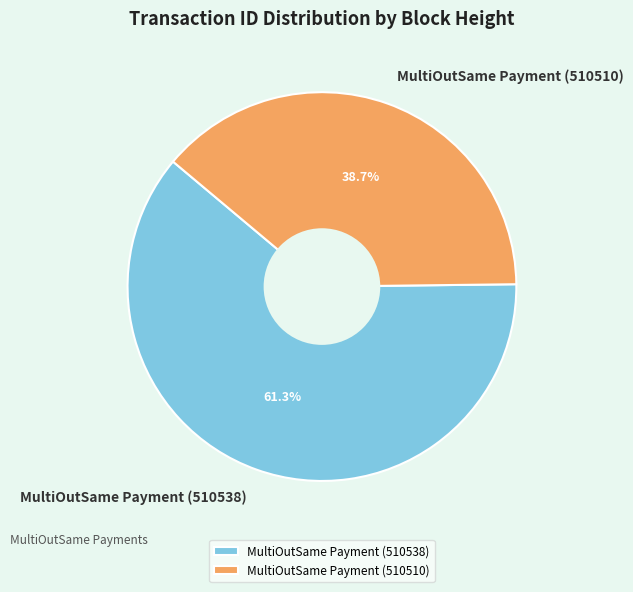

What is the largest slice in the pie chart?

MultiOutSame Payment (510538)